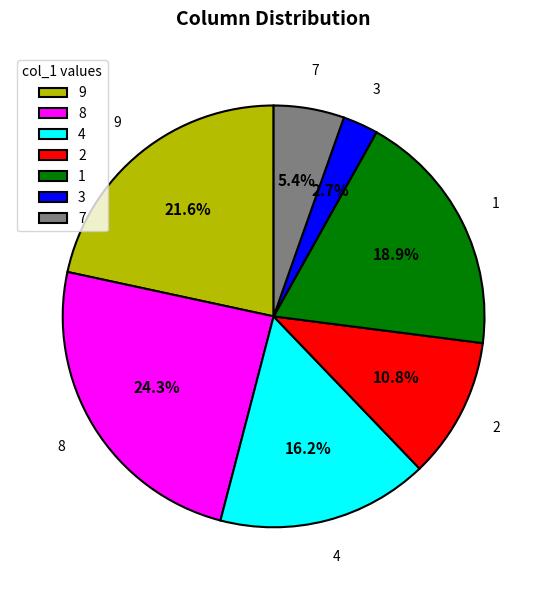

Does 7 account for over 50% of the chart?

No